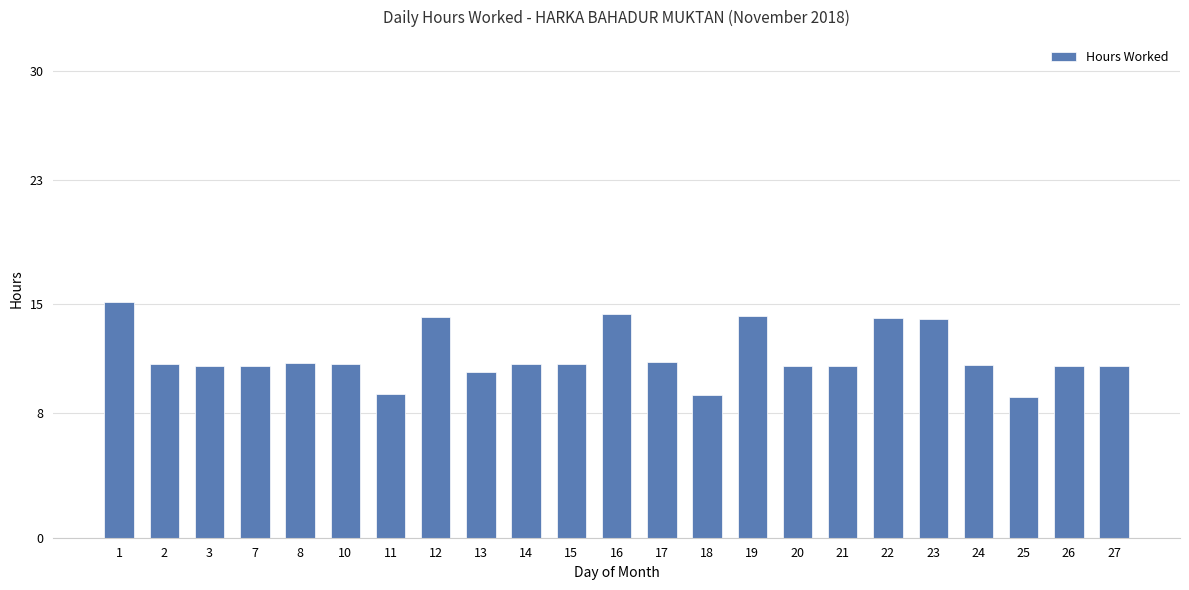

What is the value of the 15th bar from the left?

14.2